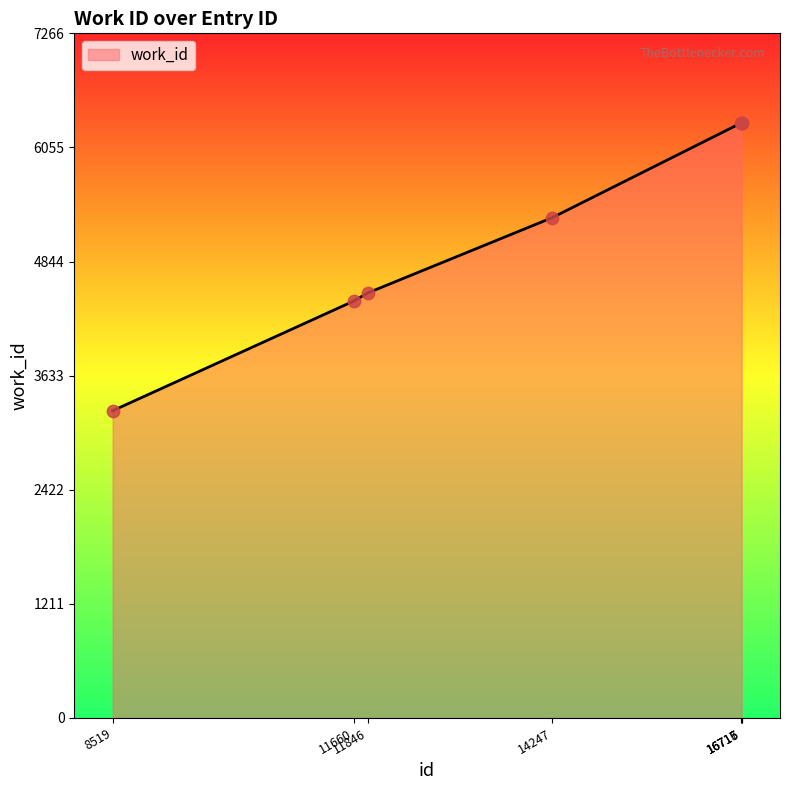

Which has a higher value, 16717 or 14247?

16717